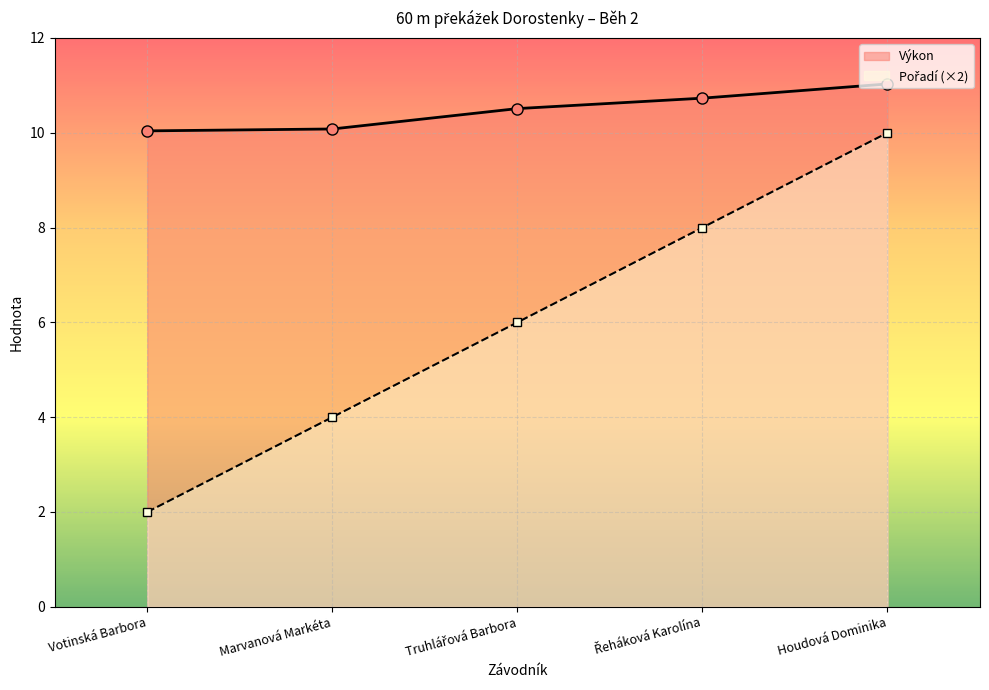

Which category has the highest value in the Výkon series?

Houdová Dominika